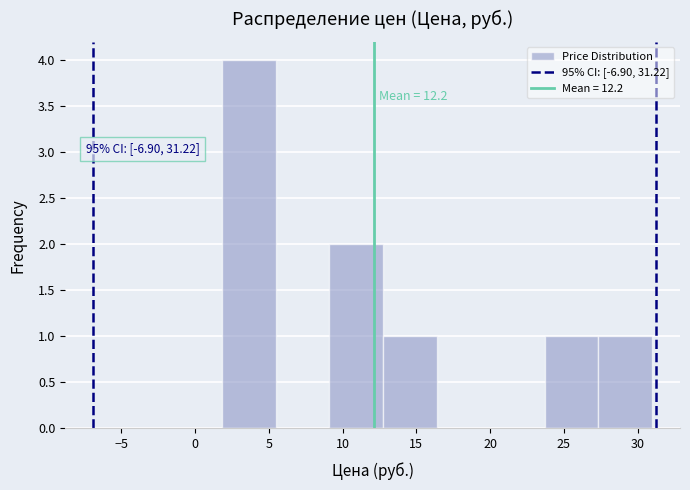

Over which range of the x-axis is the bar tallest?

2.0 to 5.5